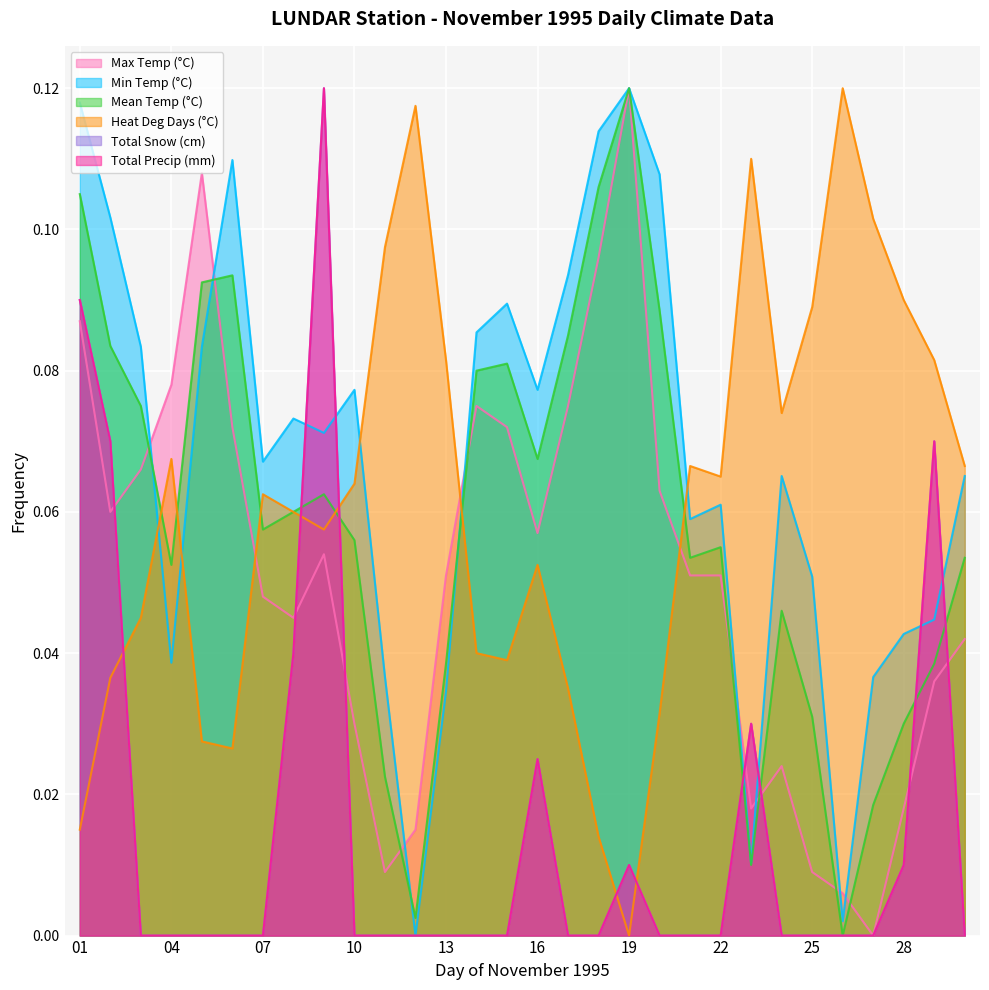

How many intersections are there between Heat Deg Days (°C) and Min Temp (°C)?

5